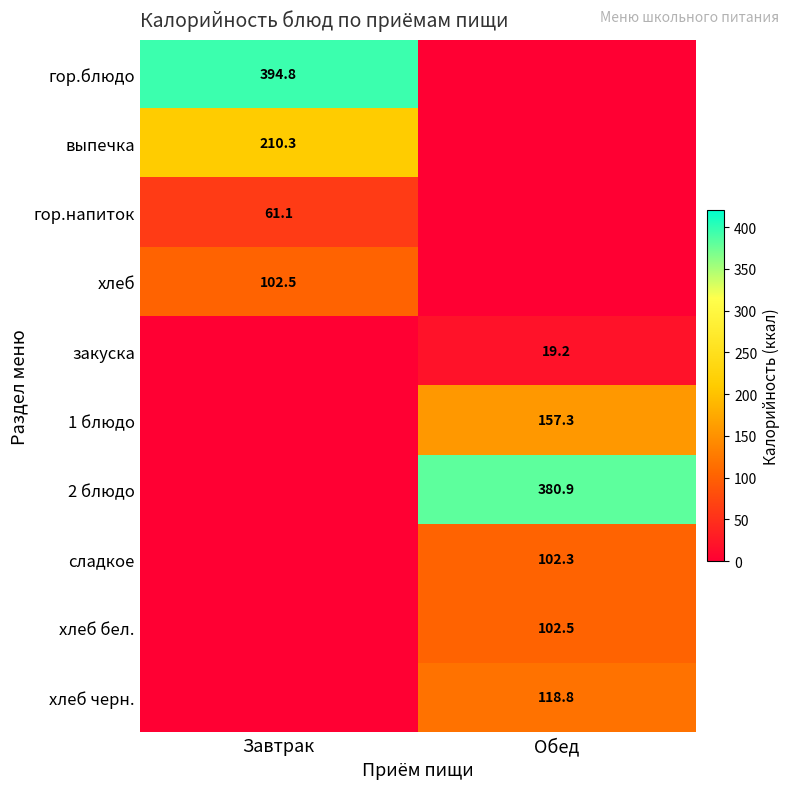

Is the value of закуска at Обед greater than the value of гор.блюдо at Завтрак?

No